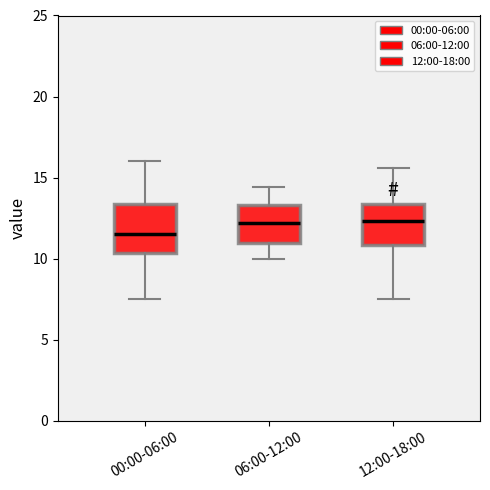

Where is the lower edge of the box for 12:00-18:00 on the y-axis? The values are not printed on the chart, so give them approximately, as read against the axis.

11.0